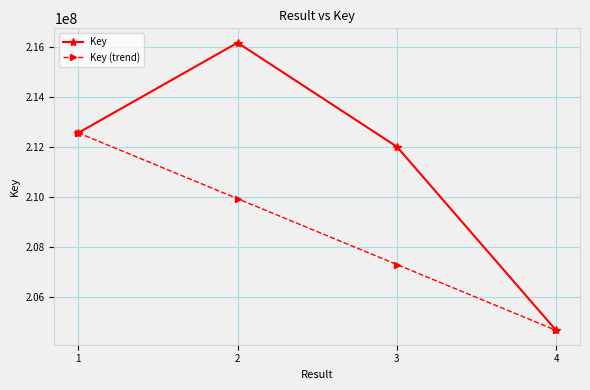

Reading left to right, extract all data points from this chart.

Key: 212555931.0	216160330.0	212003642.0	204659789.0
Key (trend): 212555931.0	209923883.7	207291836.3	204659789.0